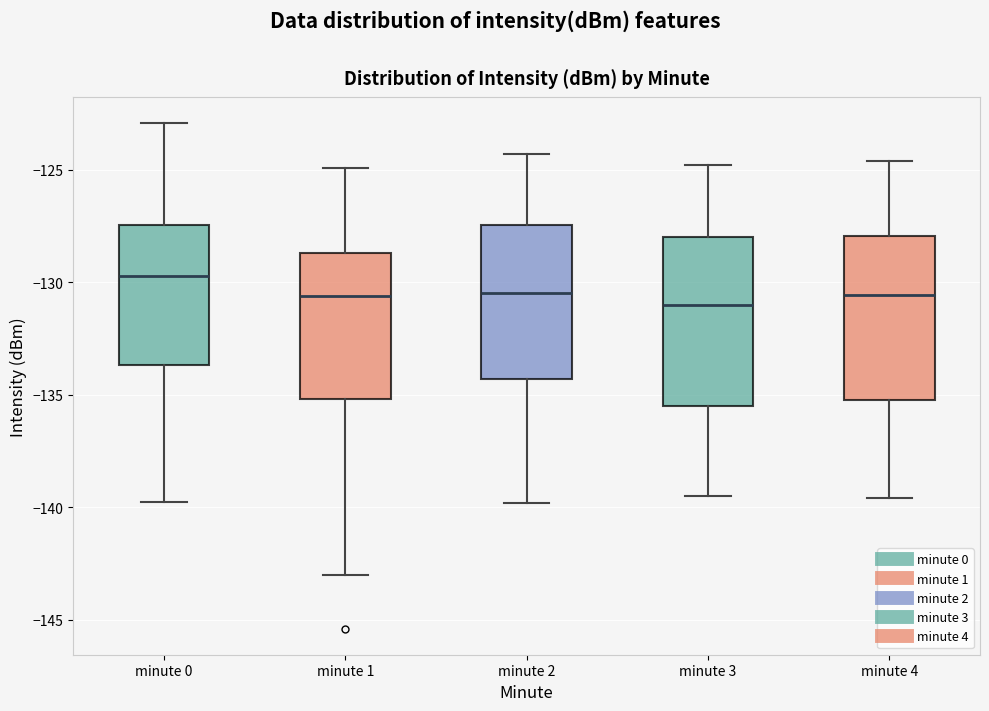

Reading left to right, read every box against the y-axis: the position of its median line, the range the box covers, and the ends of its whiskers. The values are not printed on the chart, so give them approximately, as read against the axis.

minute 0: median -129.5, box -133.5 to -127.5, whiskers -140.0 to -123.0
minute 1: median -130.5, box -135.0 to -128.5, whiskers -143.0 to -125.0
minute 2: median -130.5, box -134.5 to -127.5, whiskers -140.0 to -124.5
minute 3: median -131.0, box -135.5 to -128.0, whiskers -139.5 to -125.0
minute 4: median -130.5, box -135.0 to -128.0, whiskers -139.5 to -124.5